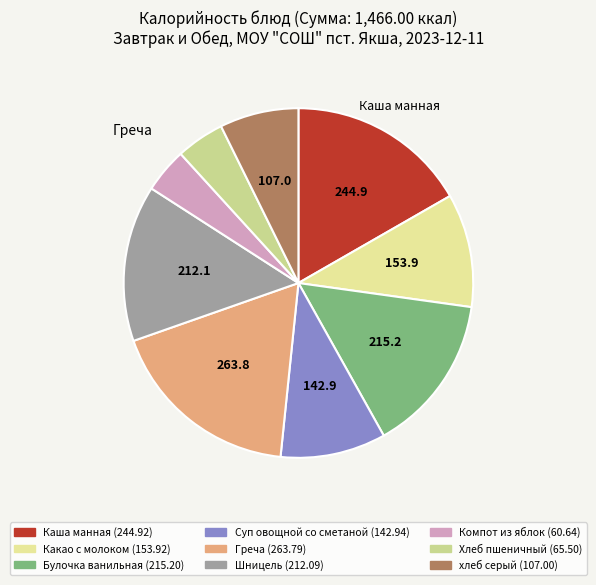

The Булочка ванильная slice represents 2% of the pie. True or false?

False